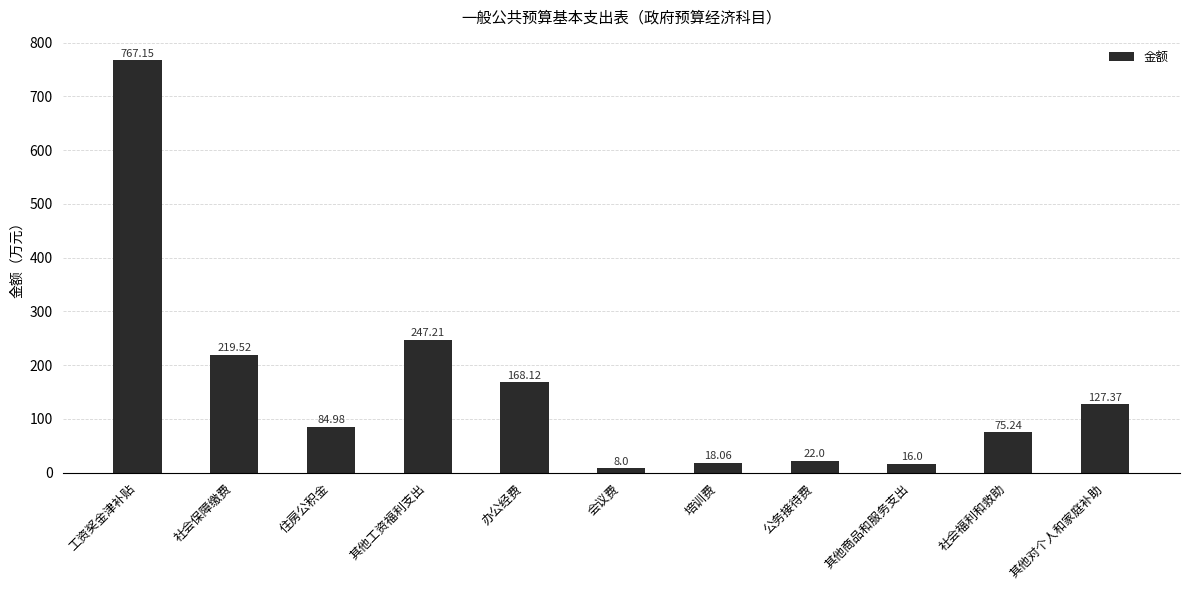

Which category has the lowest value across all series?

会议费